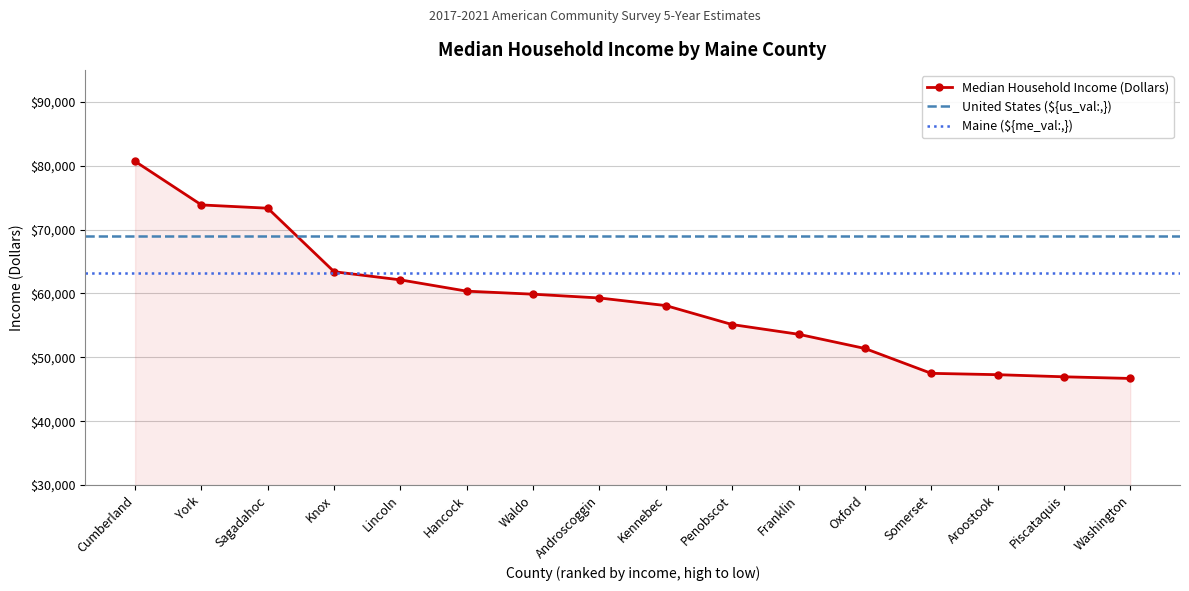

The chart shows a value of 59287 at Androscoggin. True or false?

True